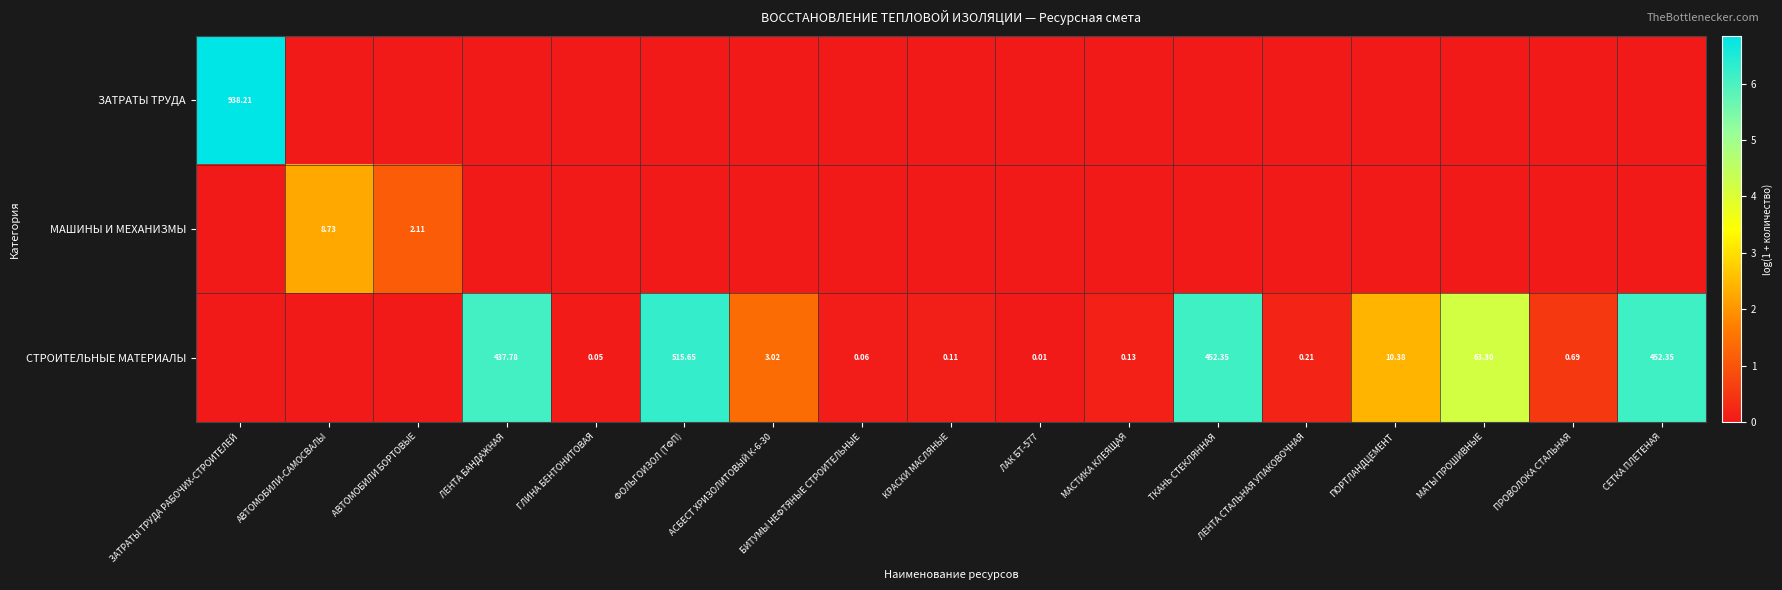

Which category has the lowest value in the СТРОИТЕЛЬНЫЕ МАТЕРИАЛЫ series?

ЗАТРАТЫ ТРУДА РАБОЧИХ-СТРОИТЕЛЕЙ